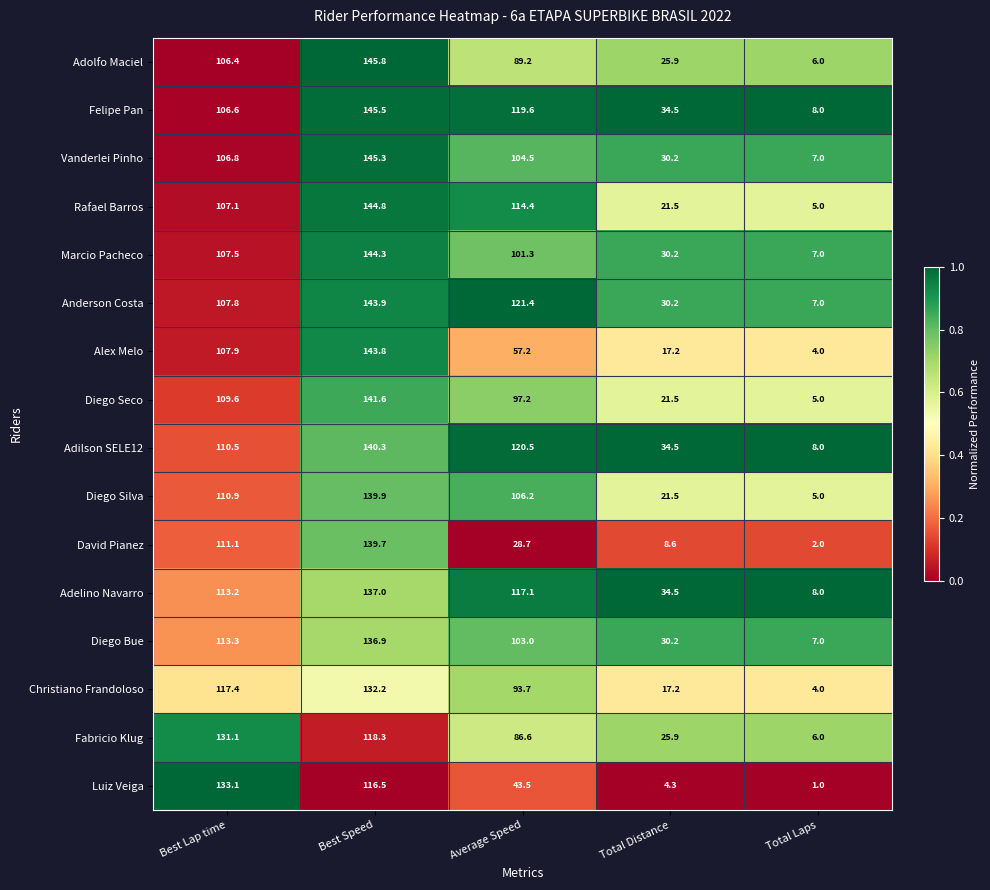

The value of Diego Bue at Average Speed is 157.4. True or false?

False